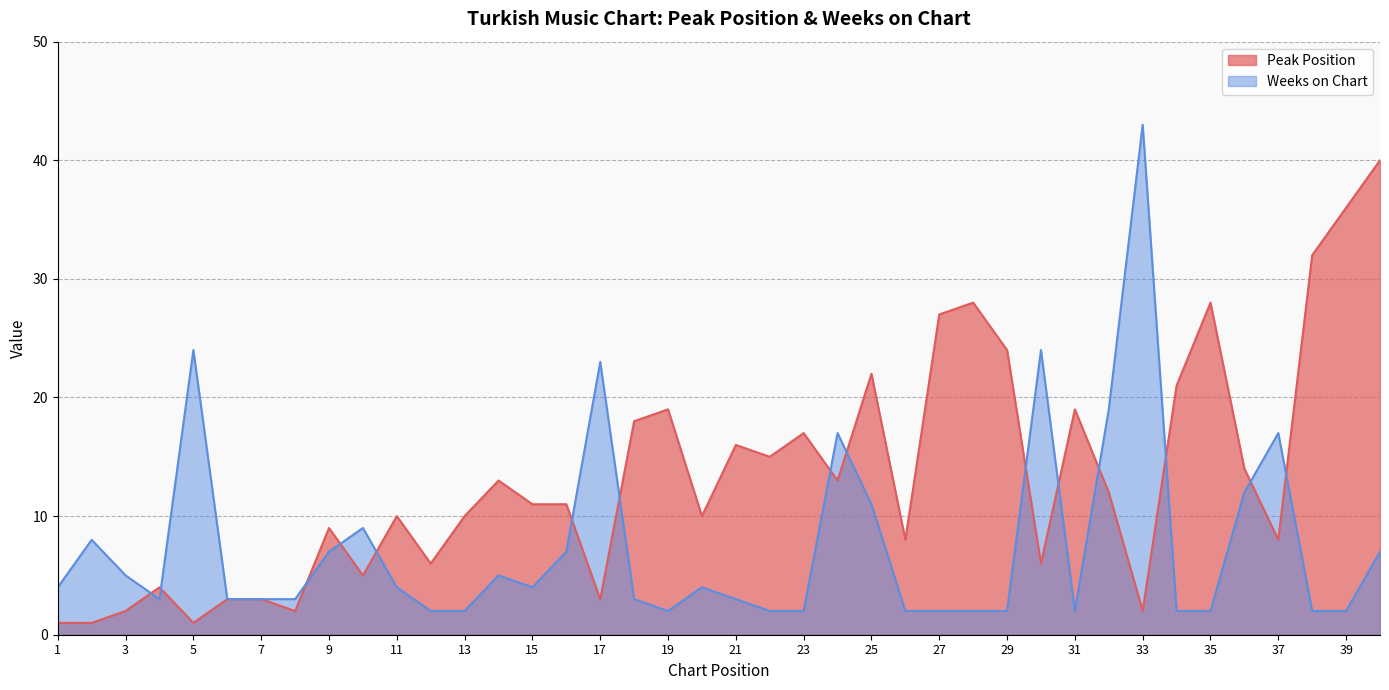

Reading left to right, extract all data points from this chart.

Peak Position: 1=1	2=1	3=2	4=4	5=1	6=3	7=3	8=2	9=9	10=5	11=10	12=6	13=10	14=13	15=11	16=11	17=3	18=18	19=19	20=10	21=16	22=15	23=17	24=13	25=22	26=8	27=27	28=28	29=24	30=6	31=19	32=12	33=2	34=21	35=28	36=14	37=8	38=32	39=36	40=40
Weeks on Chart: 1=4	2=8	3=5	4=3	5=24	6=3	7=3	8=3	9=7	10=9	11=4	12=2	13=2	14=5	15=4	16=7	17=23	18=3	19=2	20=4	21=3	22=2	23=2	24=17	25=11	26=2	27=2	28=2	29=2	30=24	31=2	32=19	33=43	34=2	35=2	36=12	37=17	38=2	39=2	40=7